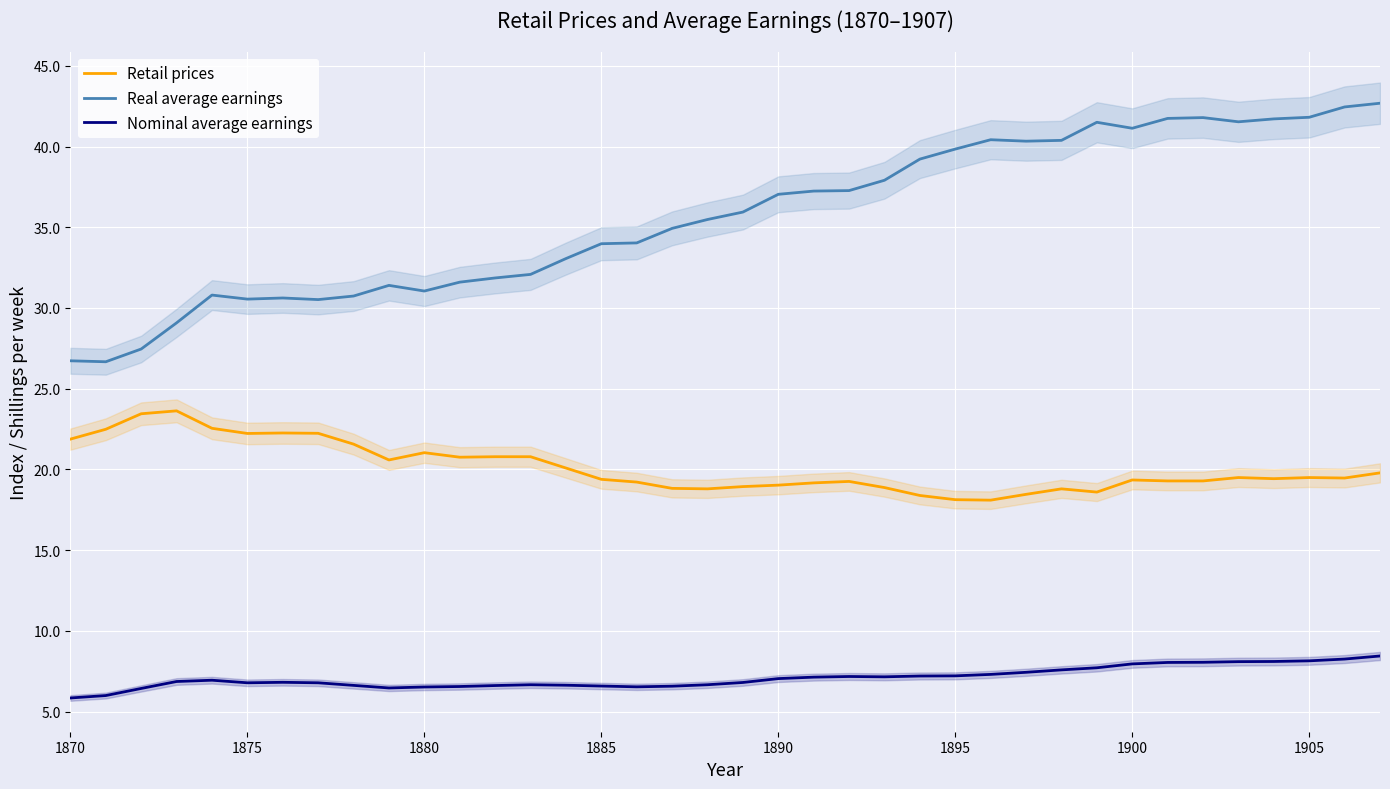

The Nominal average earnings series shows 10.3 at 1890. True or false?

False